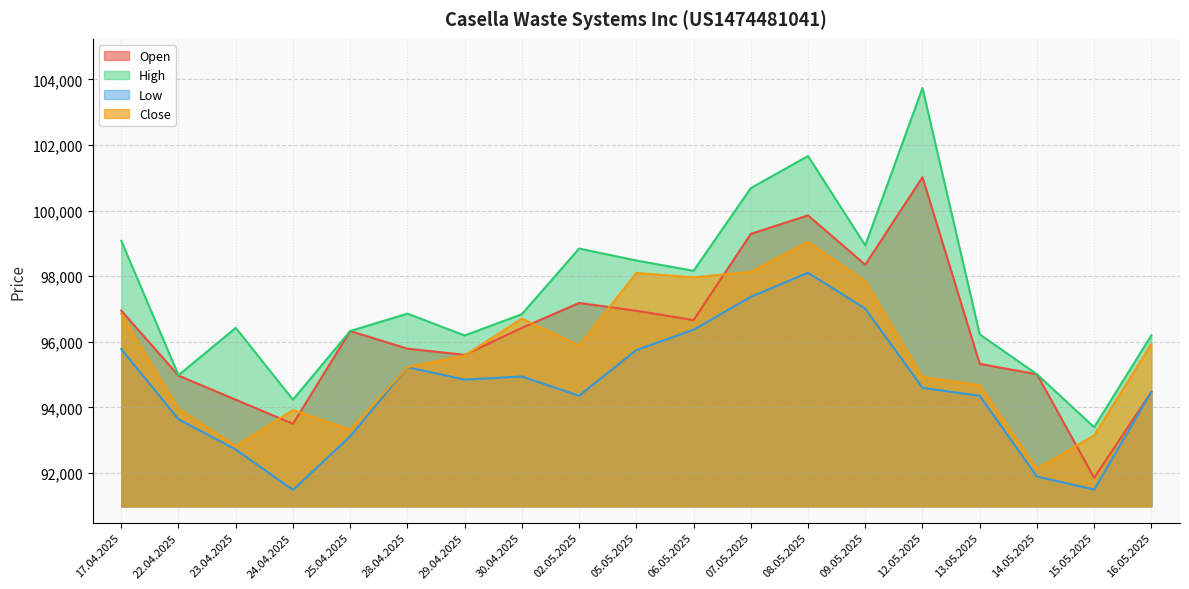

Is it true that Open equals 97186 at 02.05.2025?

True